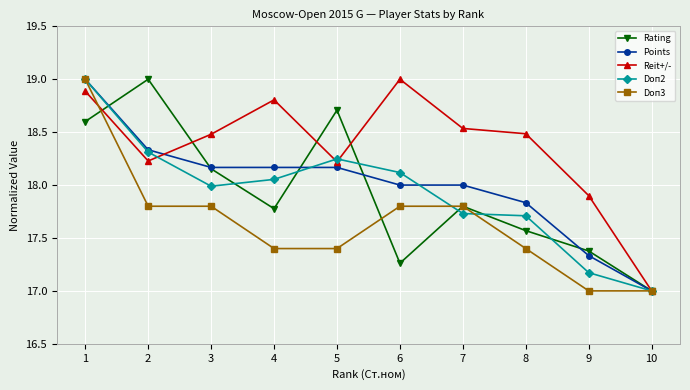

True or false: Doп2 has a value of 18.0 at 3.

True